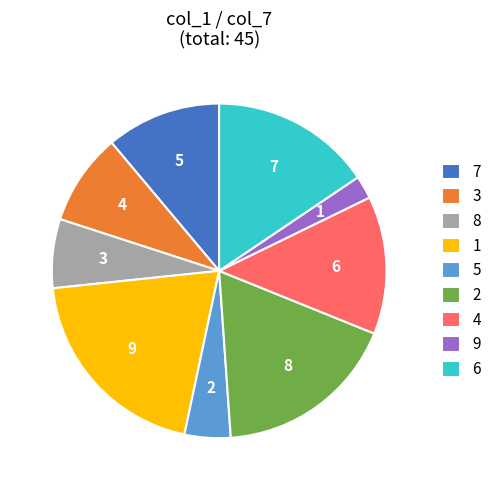

Is 9 the majority of the pie?

No